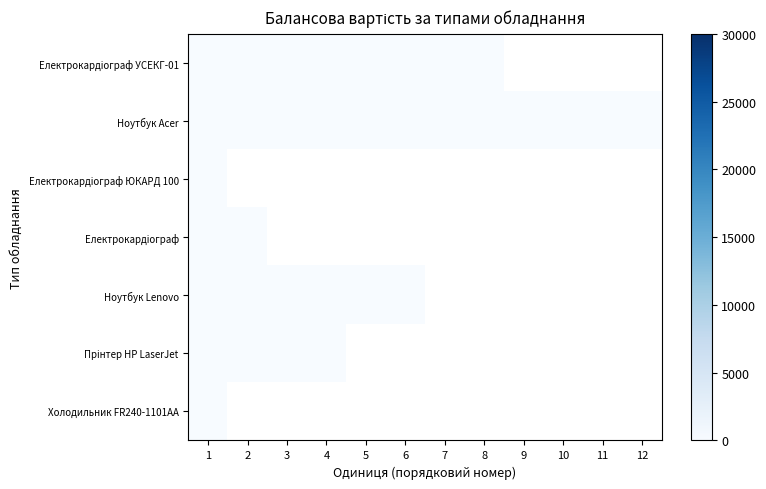

What value does the Електрокардiограф УСЕКГ-01 series have at 2?

41.2